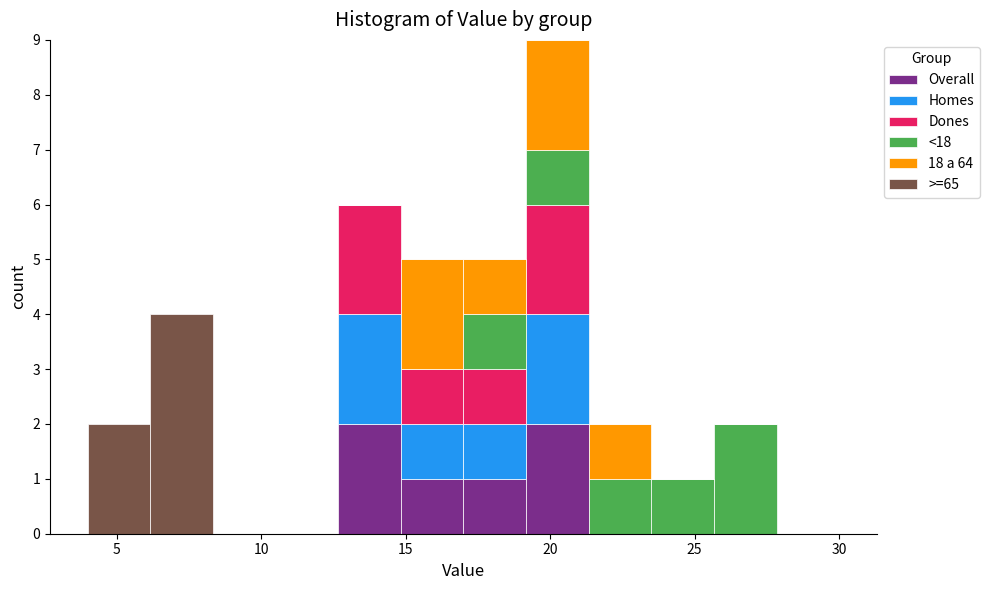

What is the total height of the stacked bar covering 21.5 to 23.5 on the x-axis? Neither the bar edges nor the heights are printed on the chart, so give them approximately, as read against the axes.

2